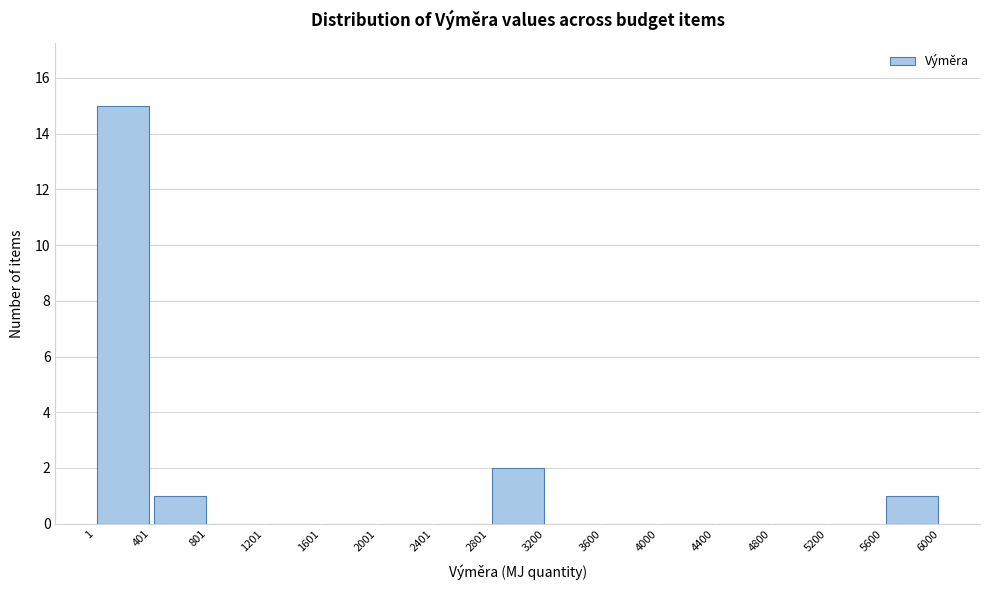

Which range on the x-axis has the tallest bar?

1 to 401